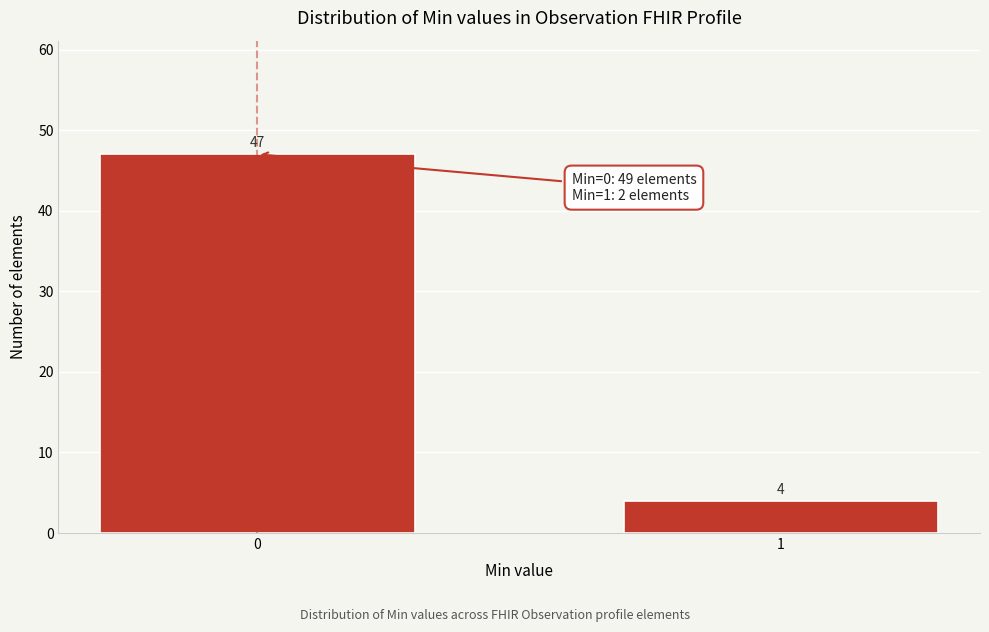

Reading left to right, transcribe all the data shown in this chart.

0=47	1=4